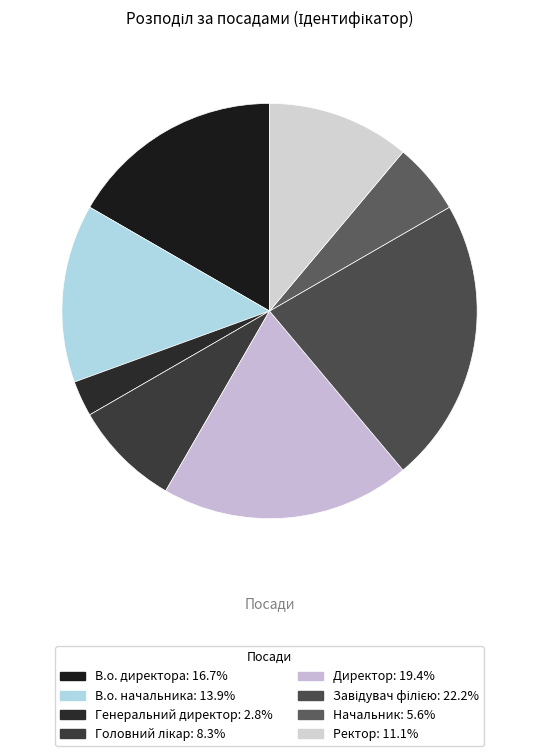

What is the change in value from В.о. директора to Директор?

+1